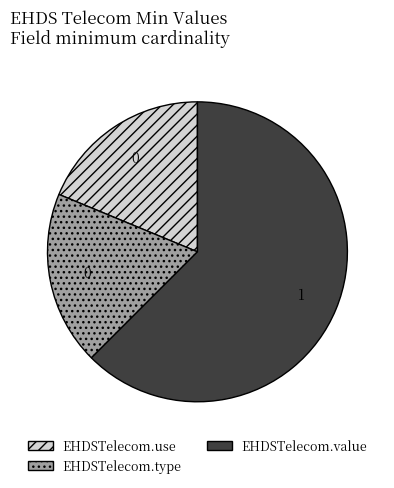

Count the number of slices in the pie.

3